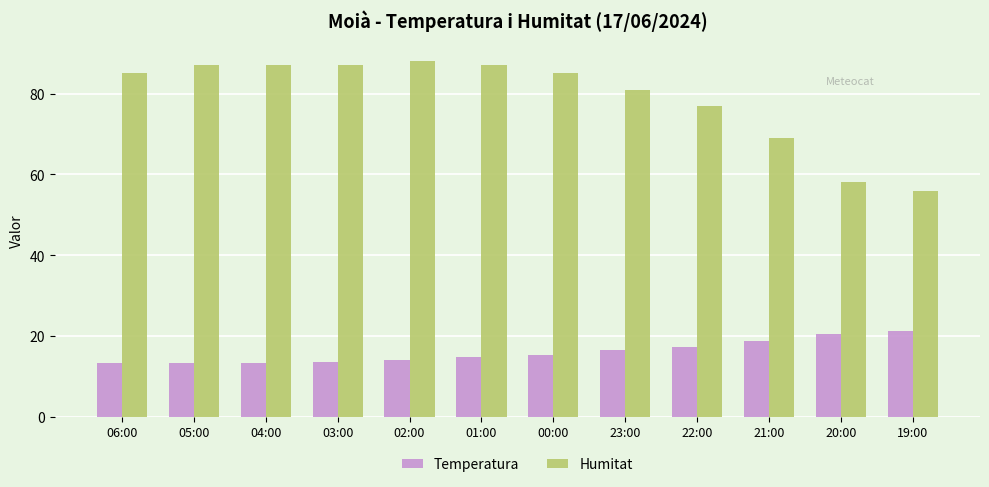

What are all the series names shown in the legend?

Temperatura, Humitat